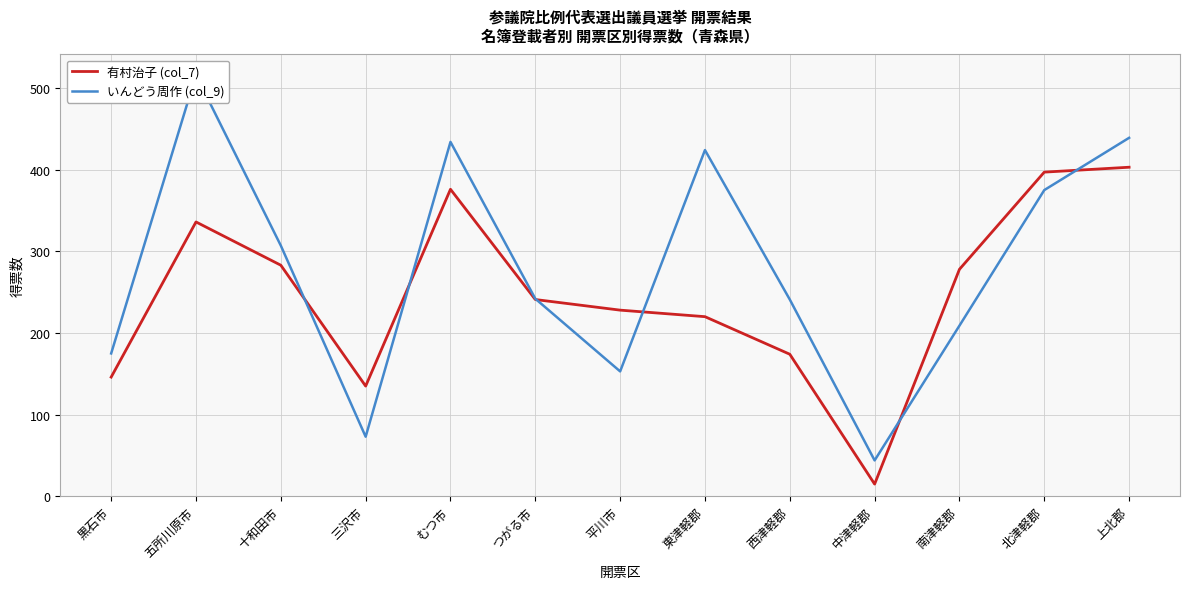

Reading right to left, extract all data points from this chart.

有村治子 (col_7): 上北郡=403	北津軽郡=397	南津軽郡=278	中津軽郡=15	西津軽郡=174	東津軽郡=220	平川市=228	つがる市=241	むつ市=376	三沢市=135	十和田市=283	五所川原市=336	黒石市=146
いんどう周作 (col_9): 上北郡=439	北津軽郡=375	南津軽郡=209	中津軽郡=44	西津軽郡=241	東津軽郡=424	平川市=153	つがる市=242	むつ市=434	三沢市=73	十和田市=307	五所川原市=516	黒石市=175